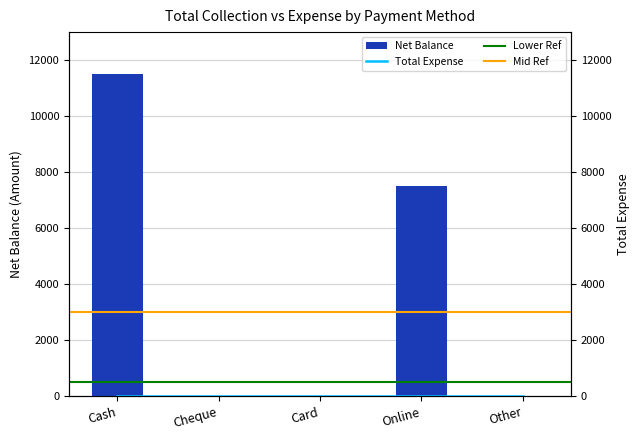

Between Online and Cash, which is larger?

Cash